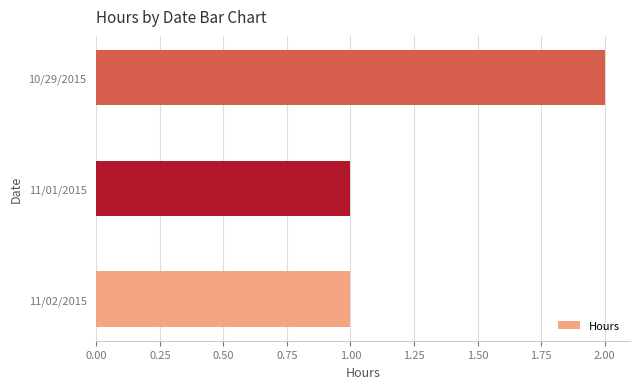

The chart shows a value of 0 at 11/02/2015. True or false?

False